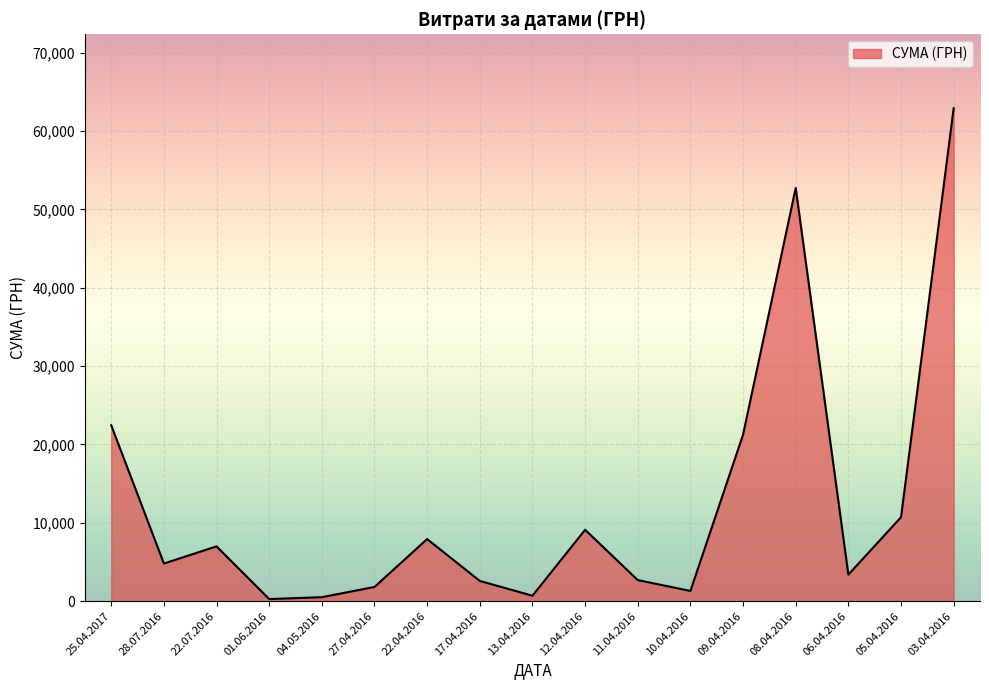

The chart shows a value of 2578.0 at 17.04.2016. True or false?

True